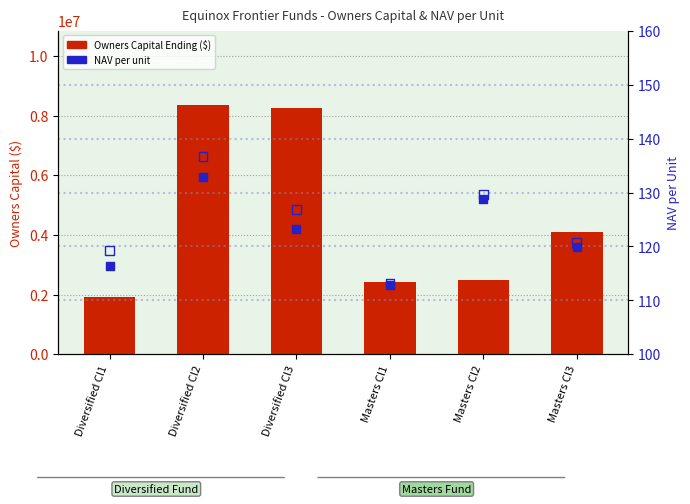

Which series contains the lowest Y value?

NAV per unit (Begin)